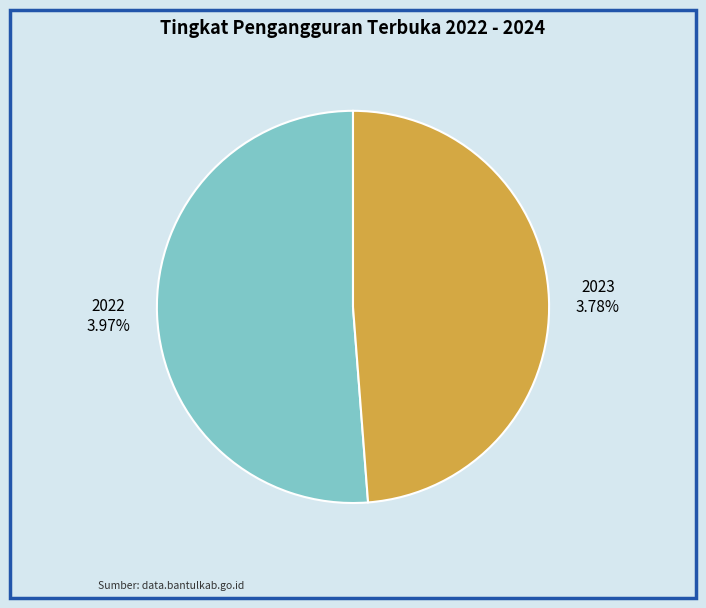

Does 2022 represent more than half of the total?

Yes